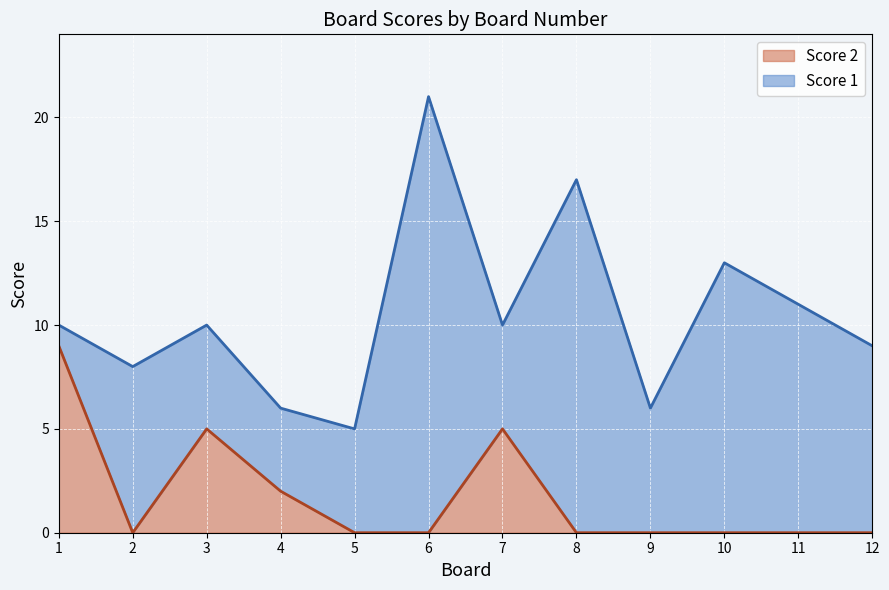

What is the value of the Score 1 point at the 3rd from the left?

10